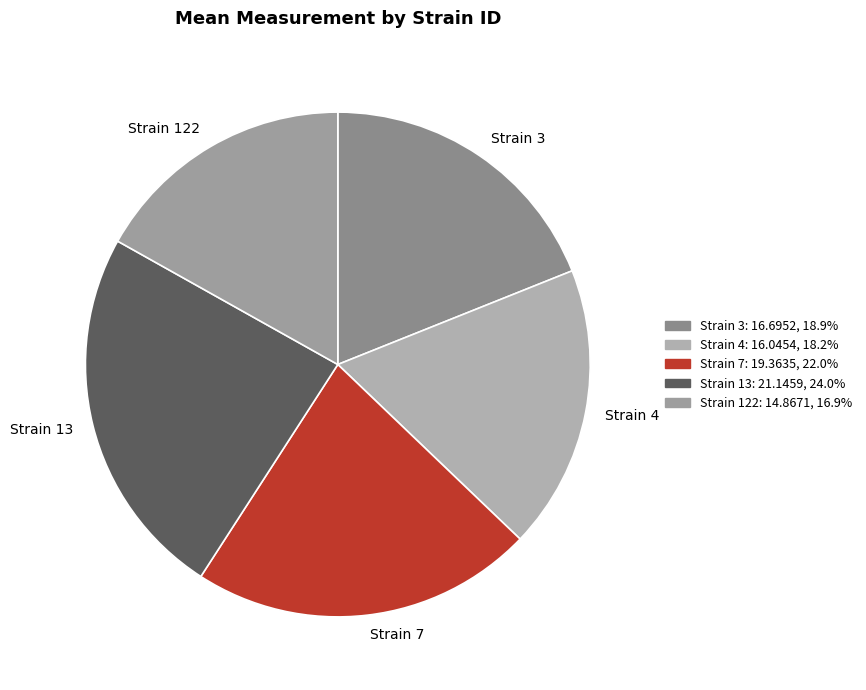

Which slice is the largest?

Strain 13